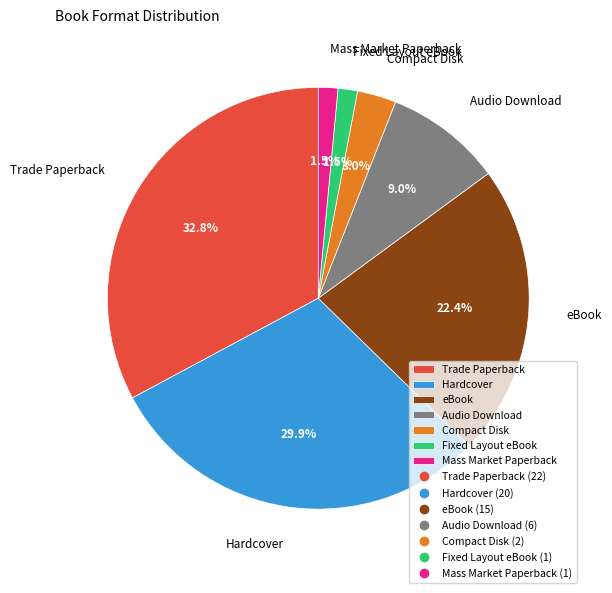

Count the number of slices in the pie.

7